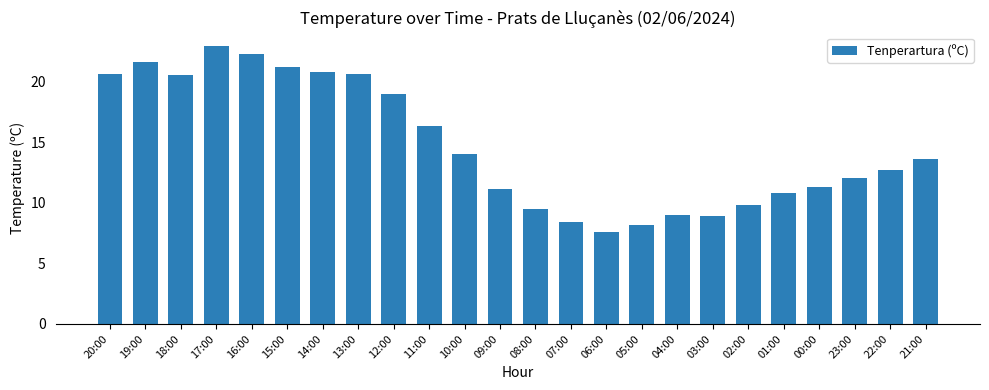

Reading left to right, list all the values displayed in this chart.

20.6	21.6	20.5	22.9	22.3	21.2	20.8	20.6	19.0	16.3	14.0	11.1	9.5	8.4	7.6	8.2	9.0	8.9	9.8	10.8	11.3	12.0	12.7	13.6